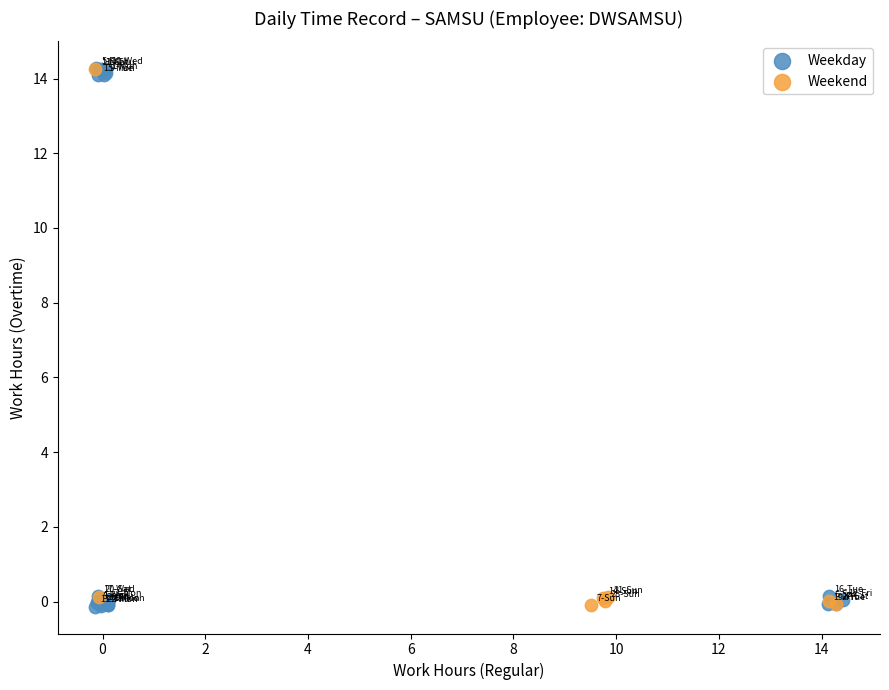

Which series has the largest Y range (max minus min)?

Weekday